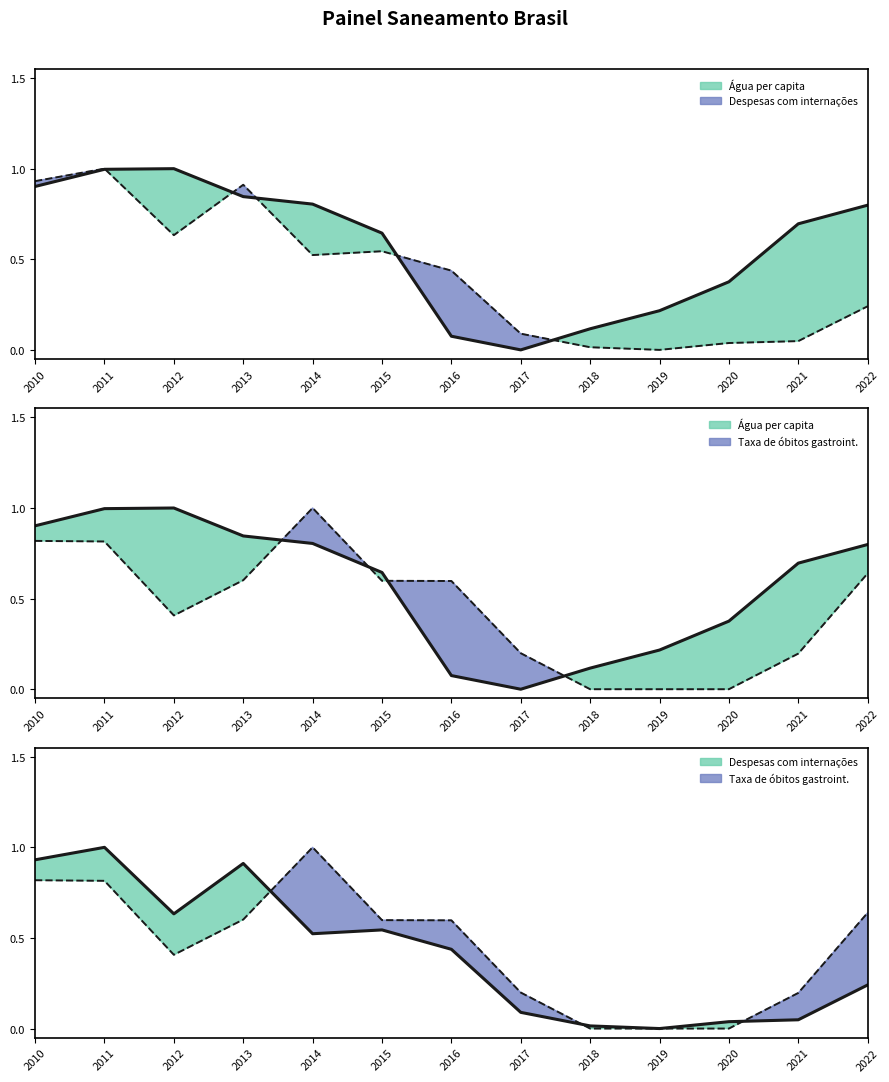

Is it true that Volume de água consumida per capita (l/dia) equals 1.6 at 2012?

False